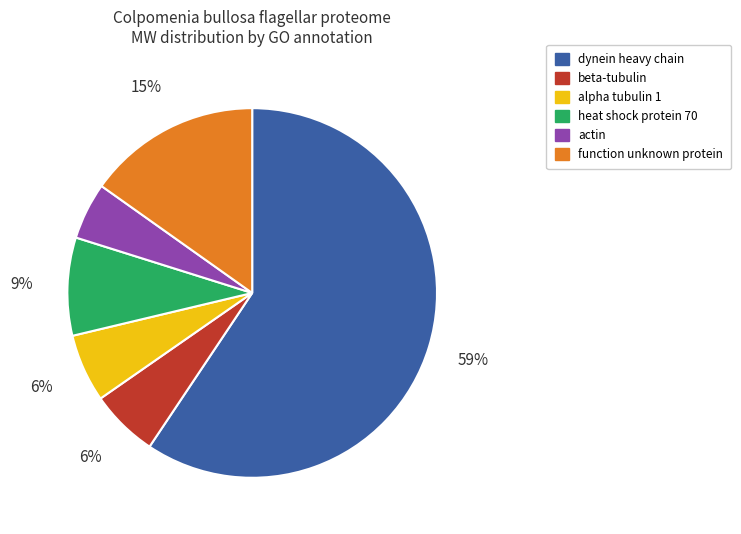

How many slices are in this pie chart?

6